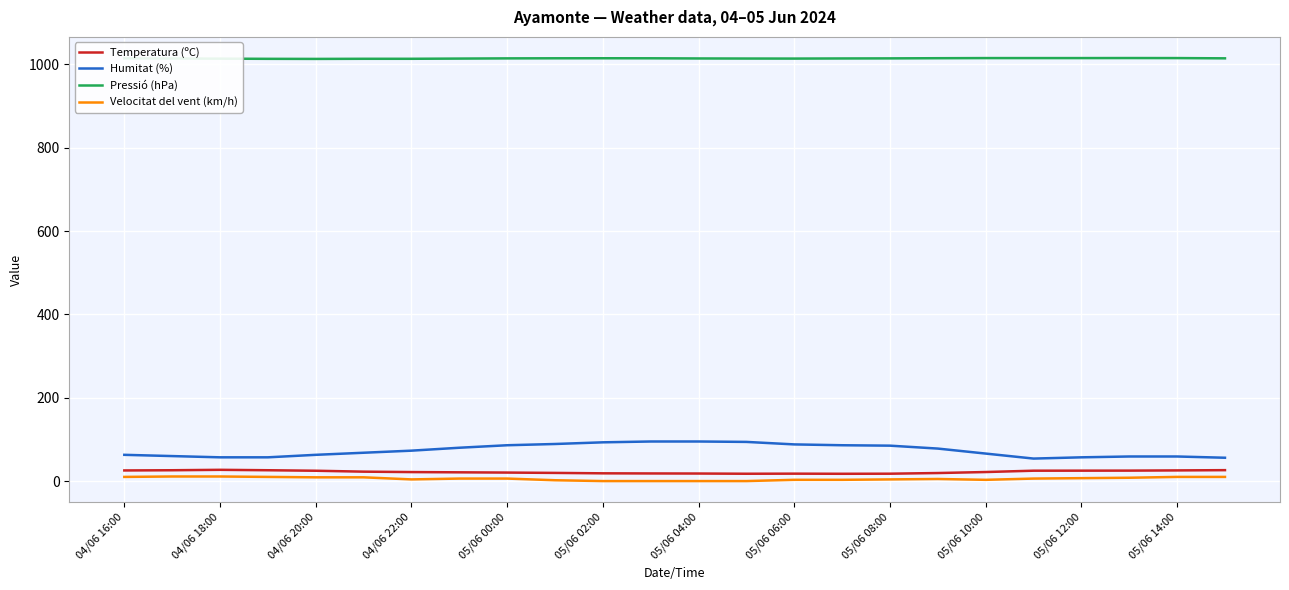

Is this an area chart (filled region under the line)?

No